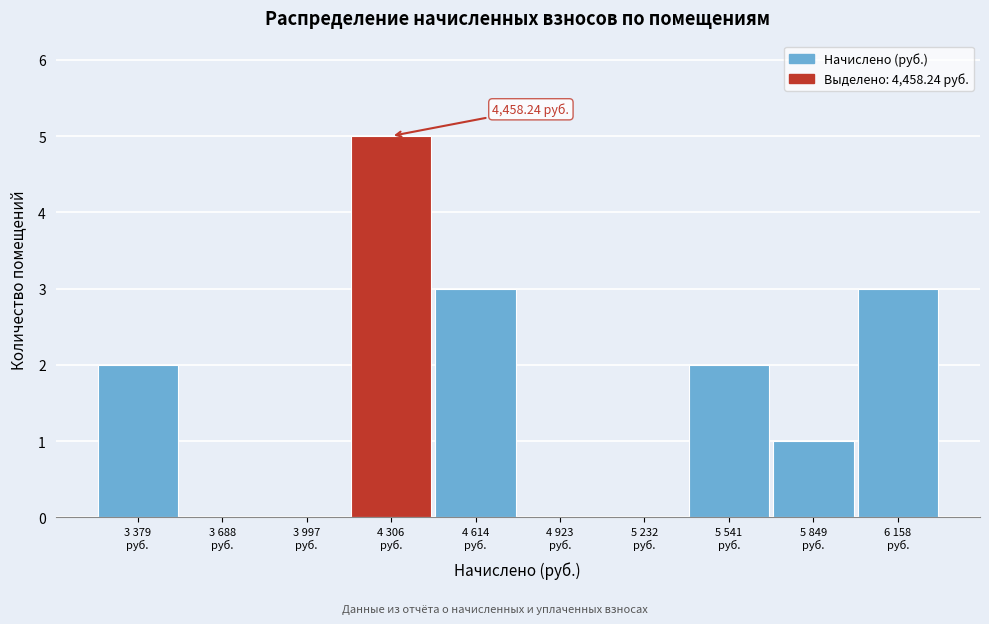

What is the sum of all values?

16